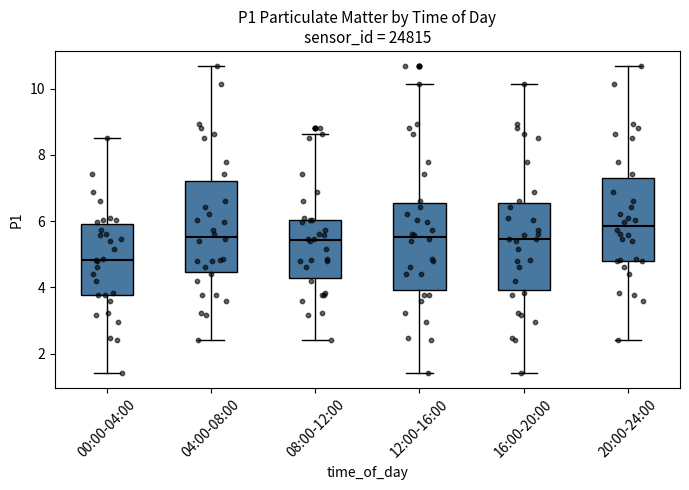

Which box has the highest median line?

20:00-24:00